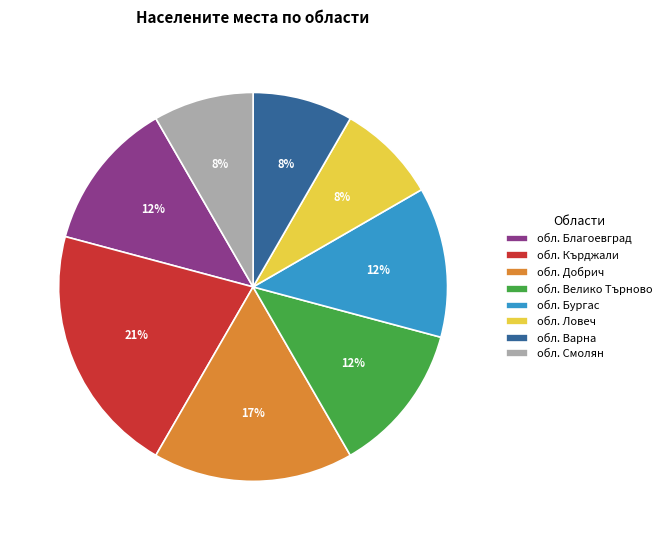

Count the number of slices in the pie.

8